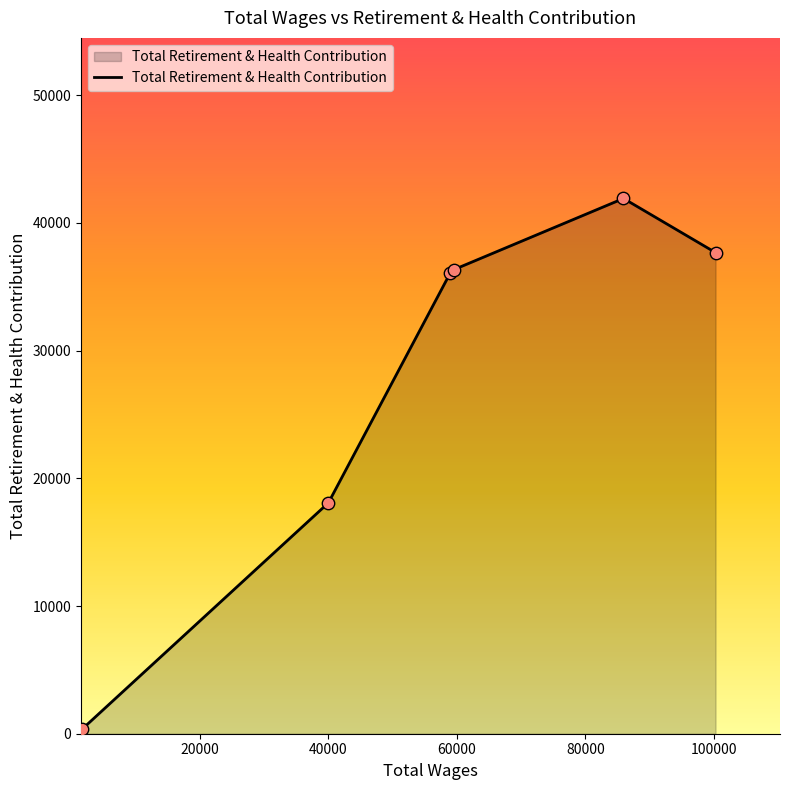

What is the greatest value displayed?

41912